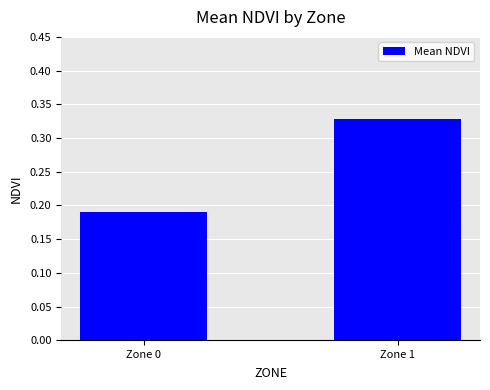

At which category does the chart reach its peak across all series?

Zone 1